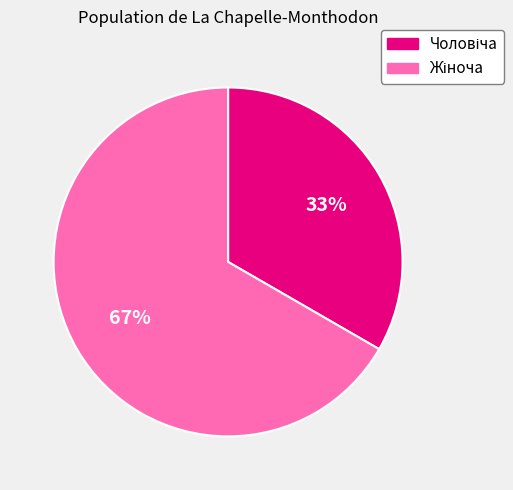

How many segments does this pie chart have?

2